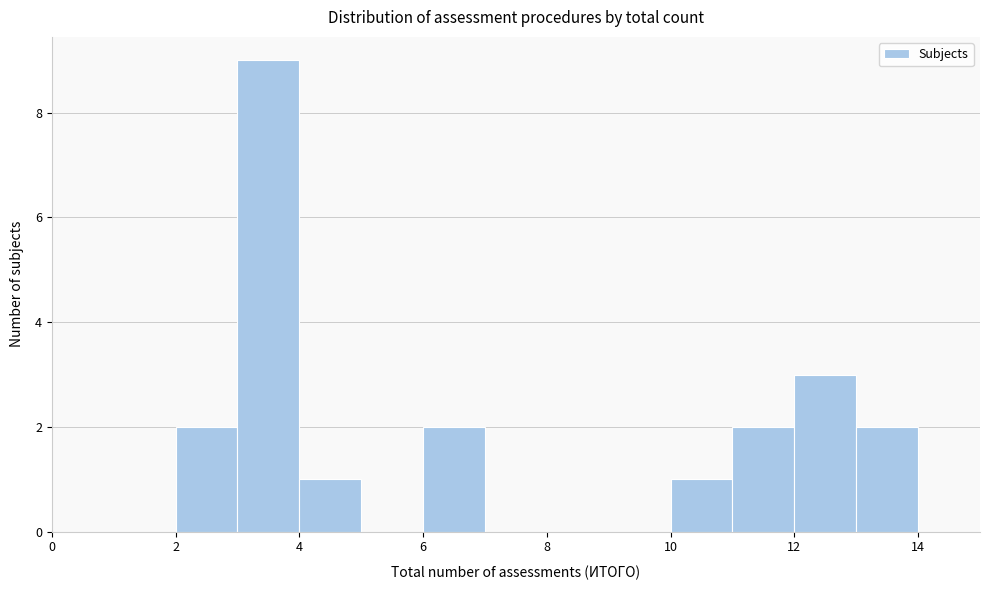

Over which range of the x-axis is the bar tallest?

3 to 4